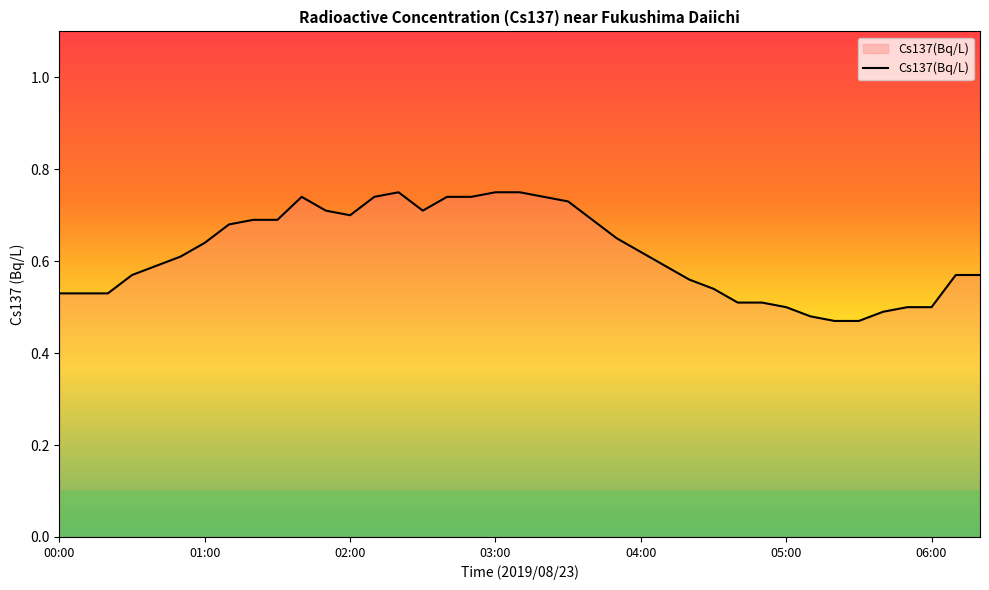

How many lines are shown in the chart?

1